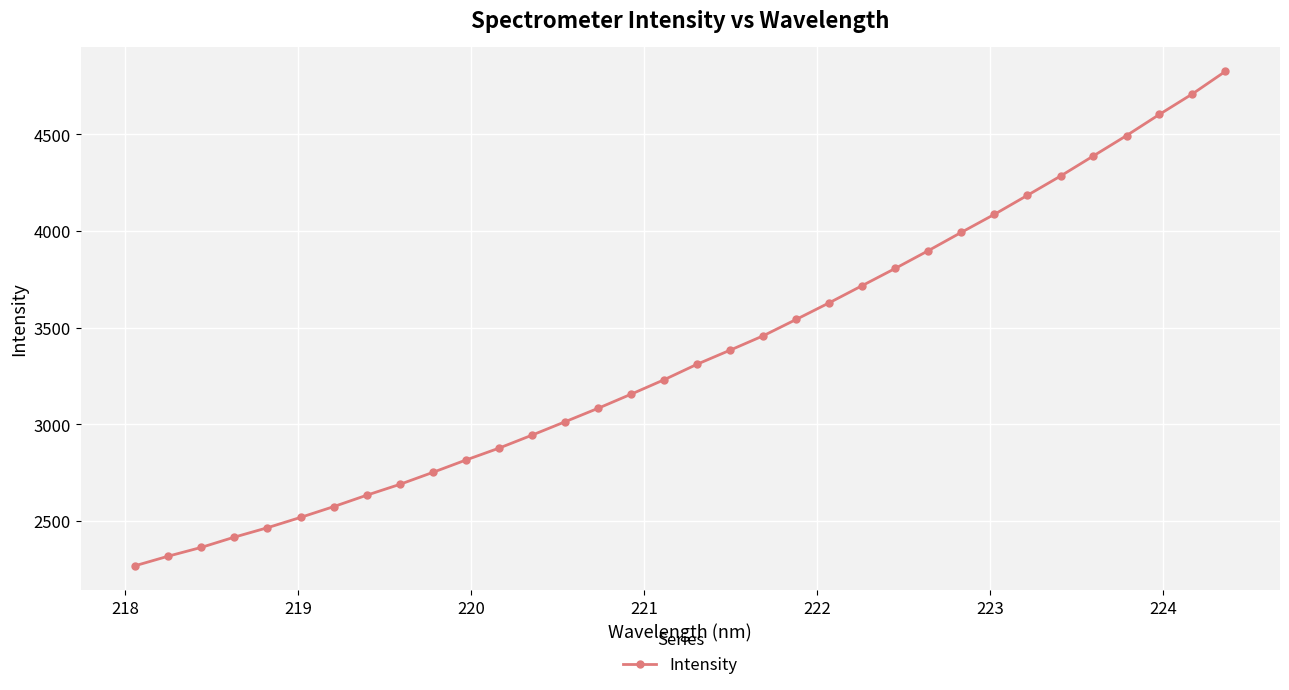

What is the smallest value displayed?

2268.2